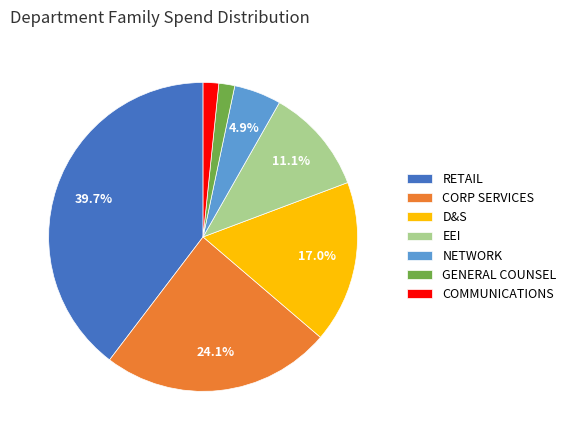

To the nearest percent, what percentage of the pie is RETAIL?

40%